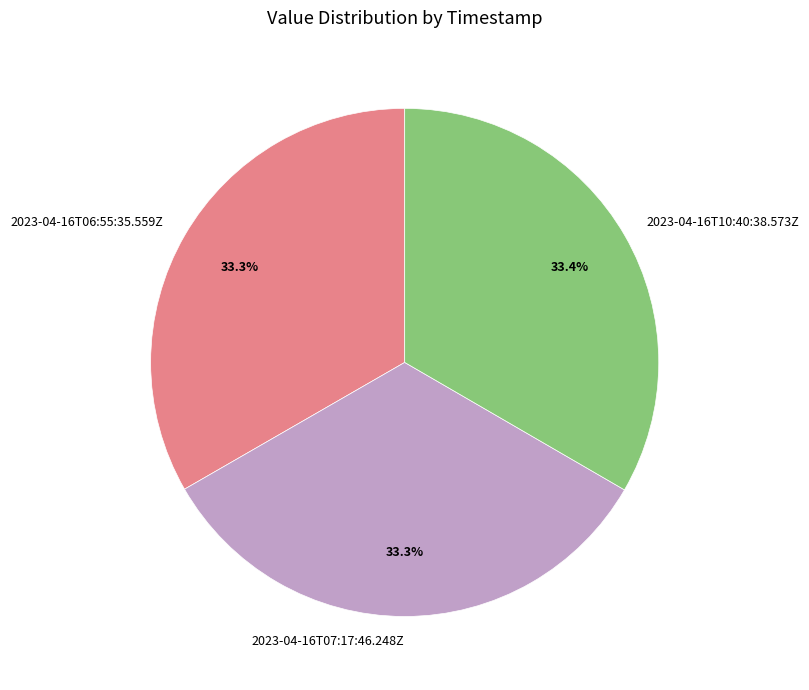

To the nearest percent, what percentage of the pie is 2023-04-16T07:17:46.248Z?

33%